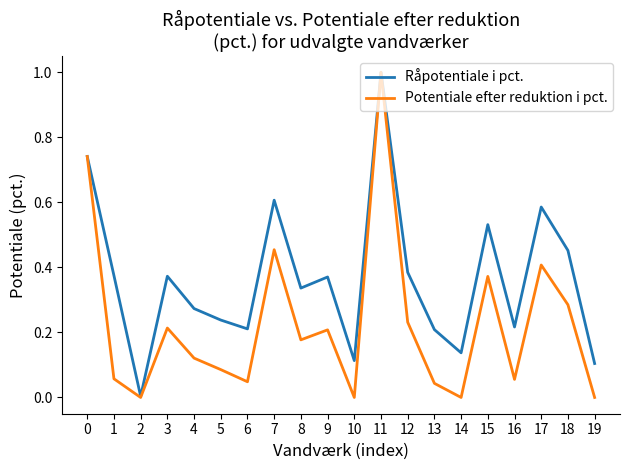

How many interior local valleys does the Råpotentiale i pct. series have?

6